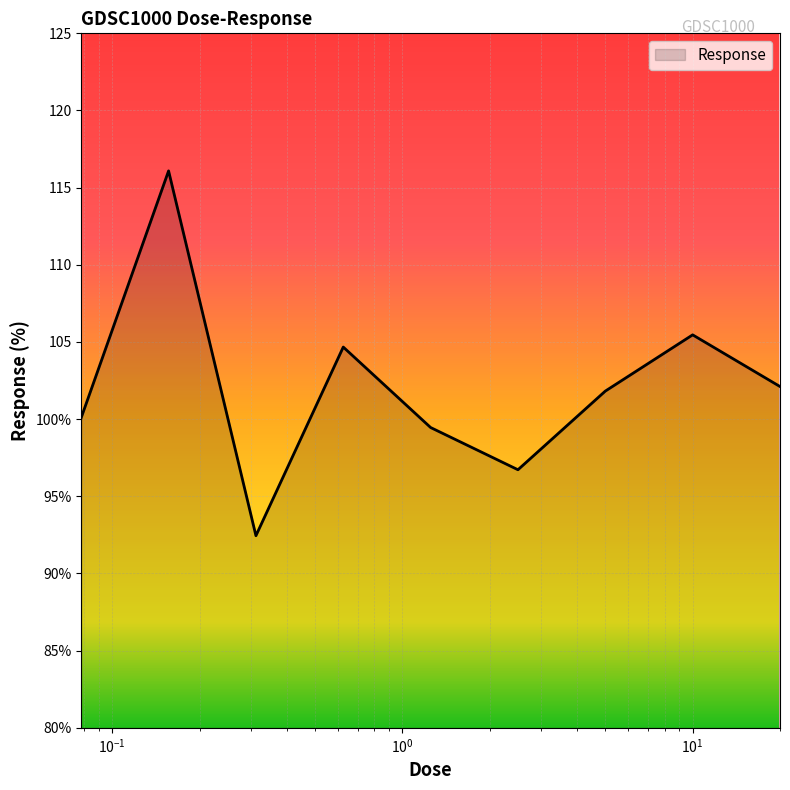

Does the chart display data point markers on the line(s)?

No